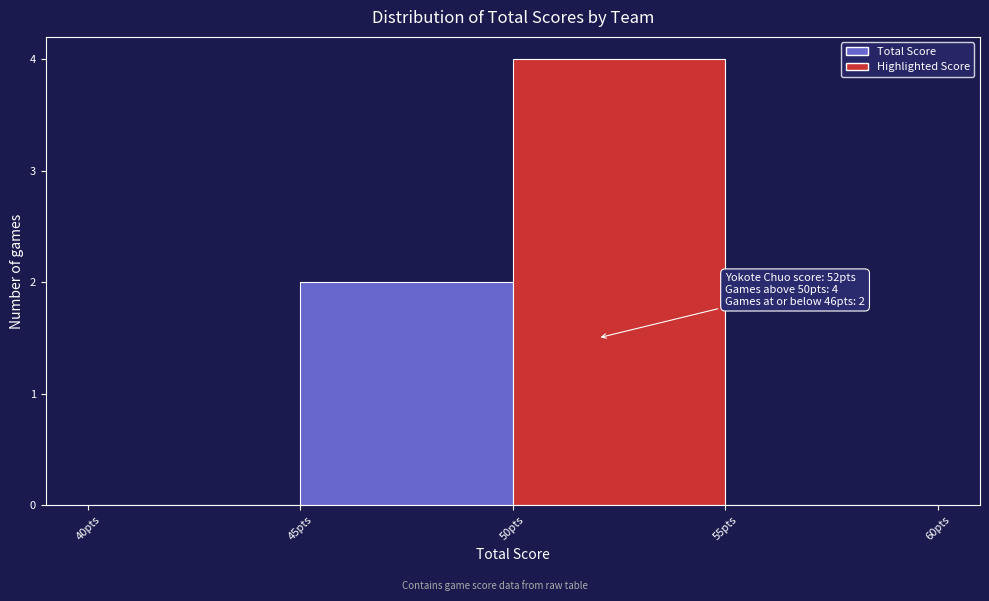

Over which range of the x-axis is the bar tallest?

50 to 55